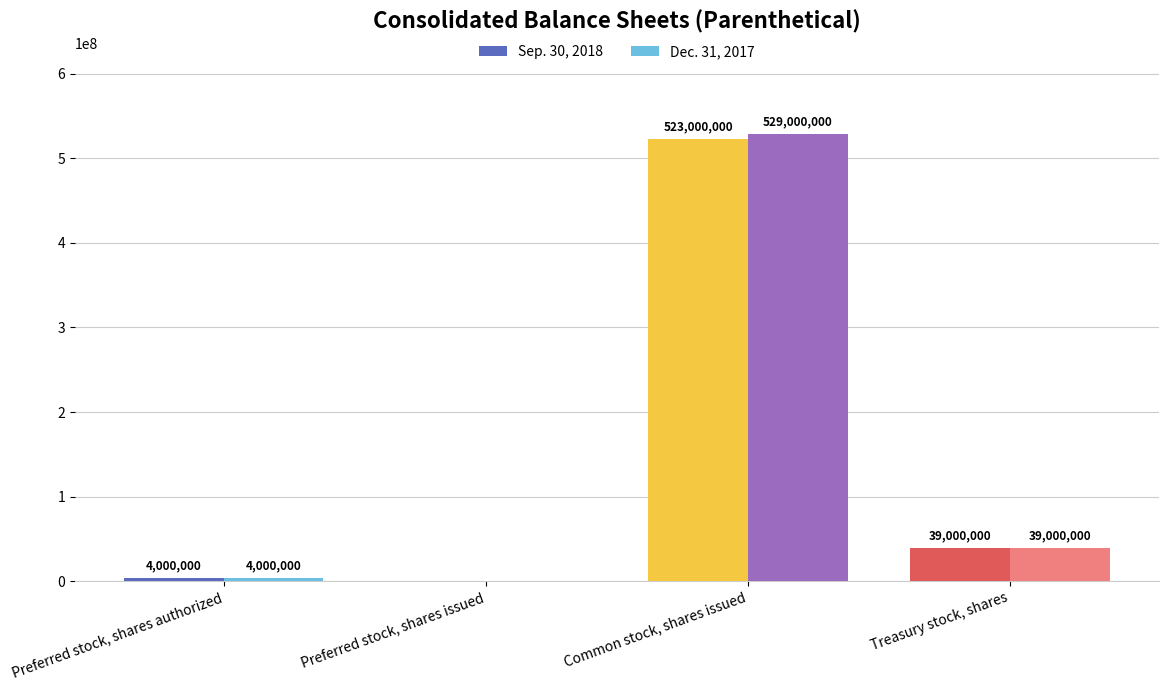

Reading left to right, transcribe all the data shown in this chart.

Sep. 30, 2018: Preferred stock, shares authorized=4000000	Preferred stock, shares issued=0	Common stock, shares issued=523000000	Treasury stock, shares=39000000
Dec. 31, 2017: Preferred stock, shares authorized=4000000	Preferred stock, shares issued=0	Common stock, shares issued=529000000	Treasury stock, shares=39000000